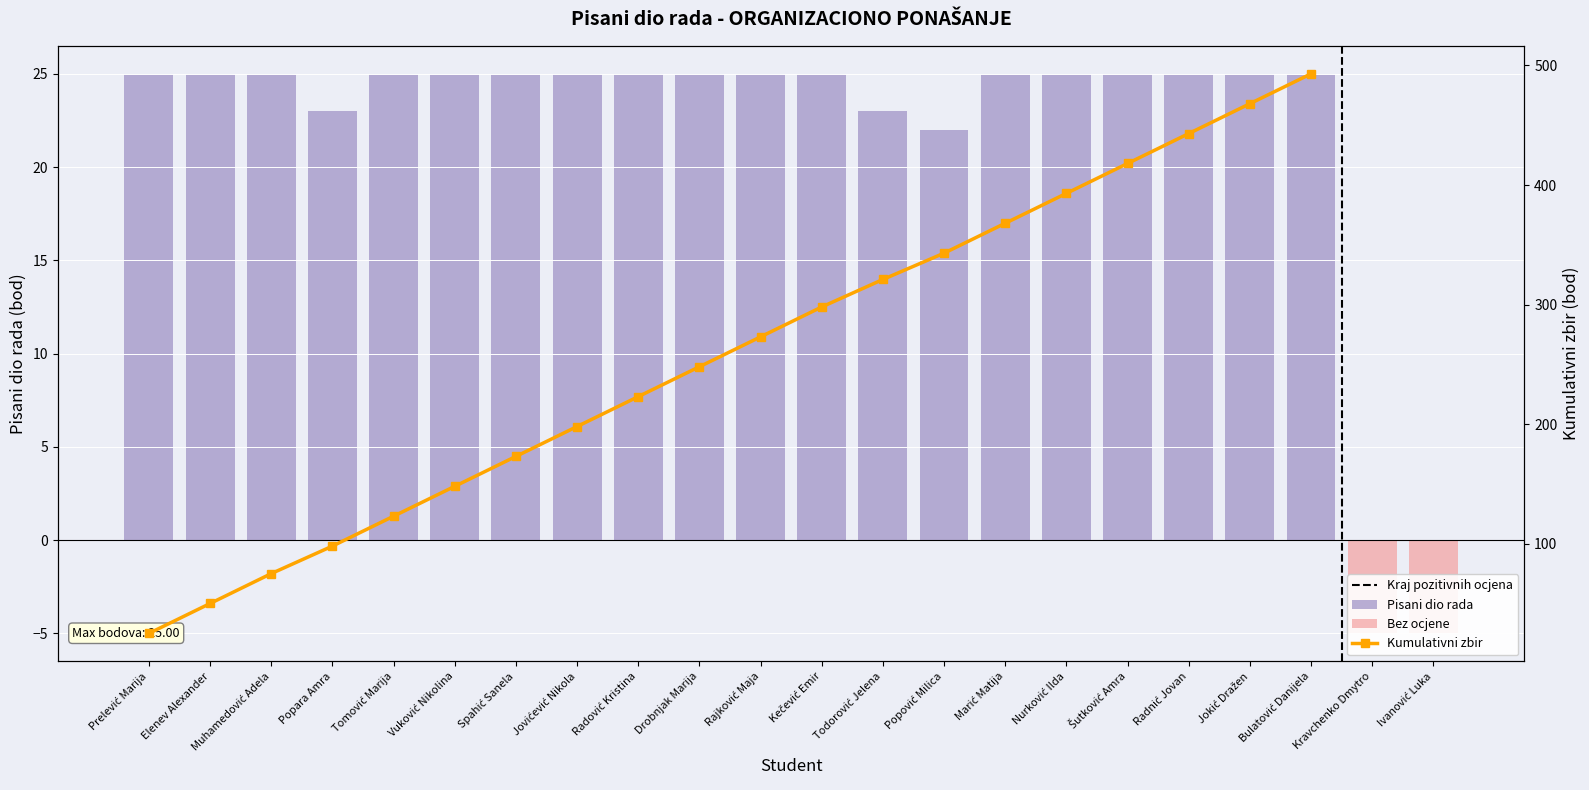

What is the sum of all values?

493